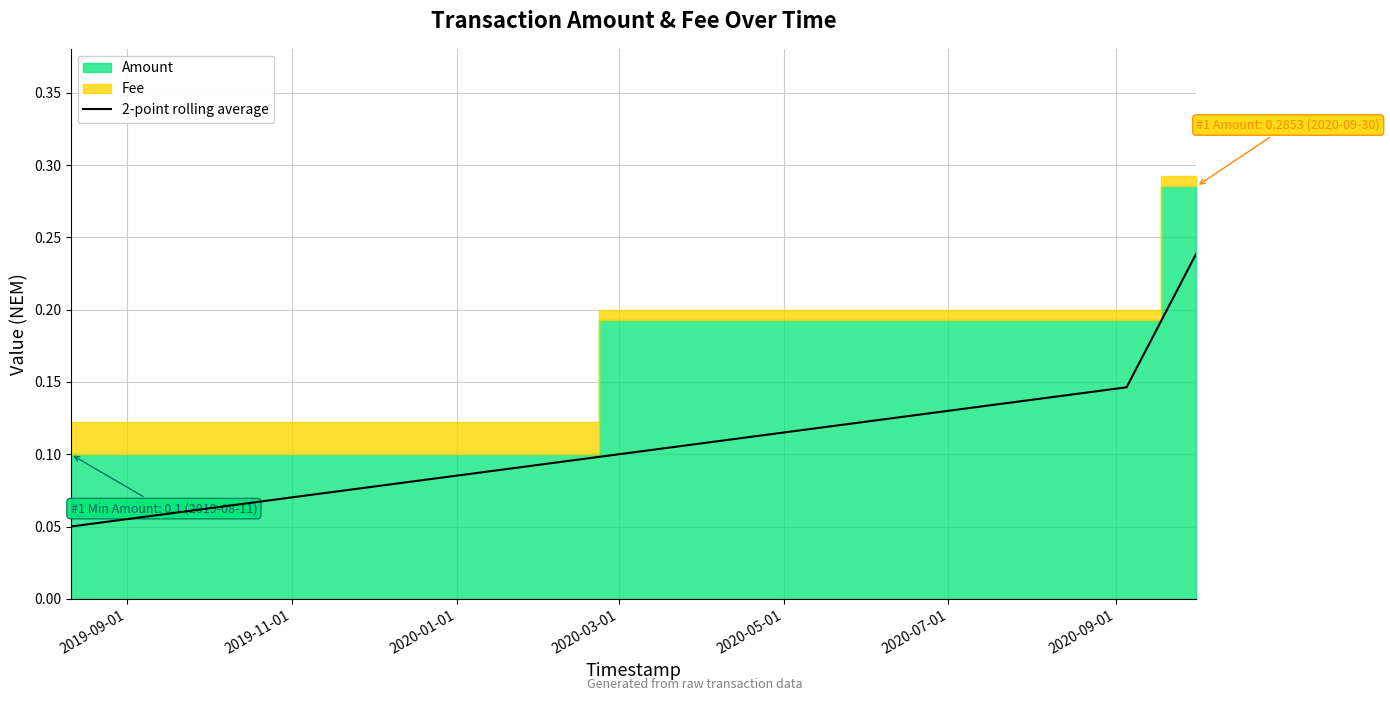

Between 2020-01-01 and 2019-09-01, which is larger?

2020-01-01